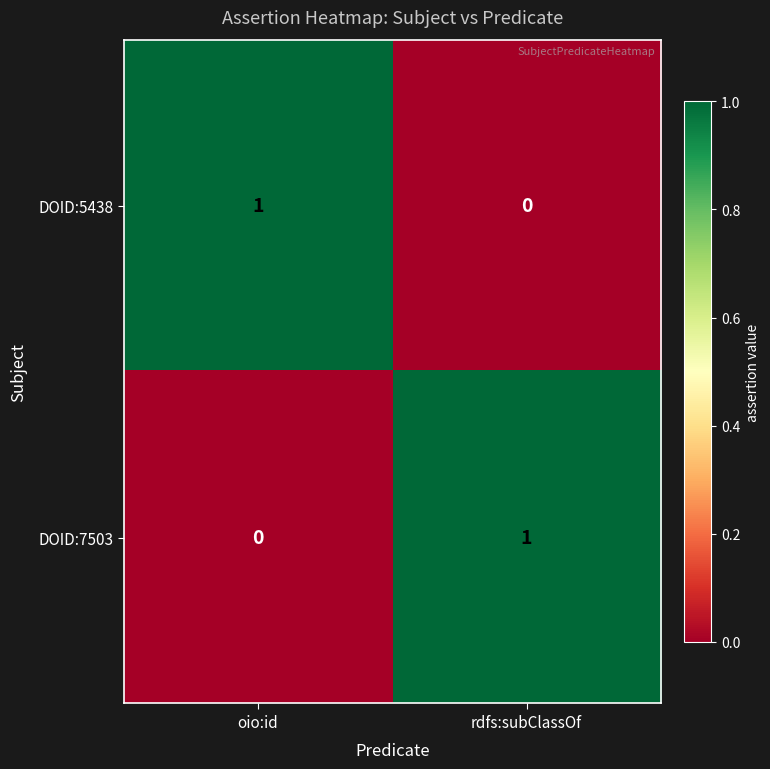

Reading left to right, transcribe all the data shown in this chart.

DOID:5438: oio:id=1	rdfs:subClassOf=0
DOID:7503: oio:id=0	rdfs:subClassOf=1